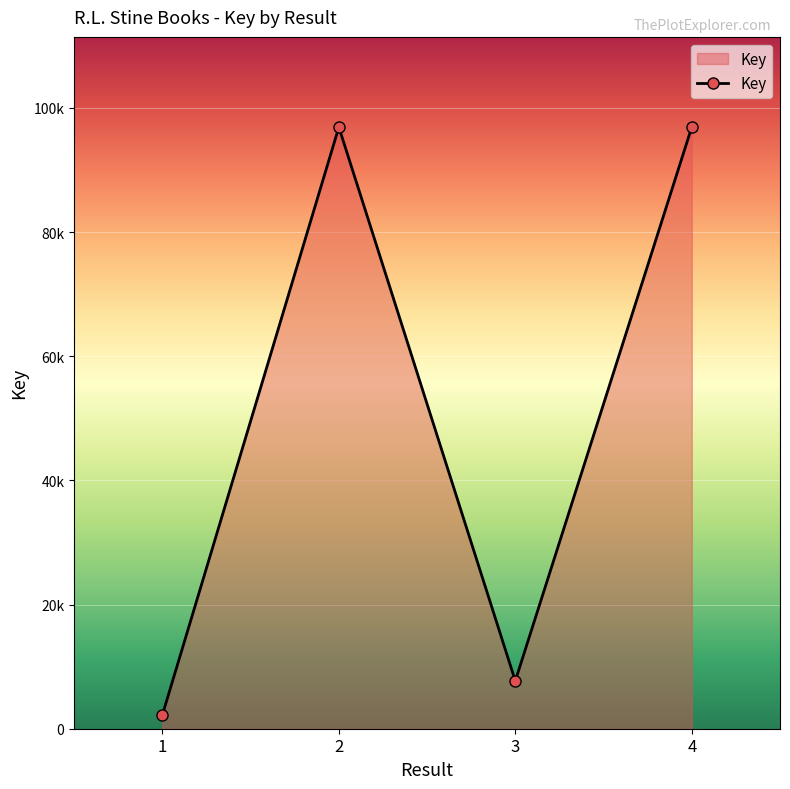

Does the chart have visible grid lines?

Yes